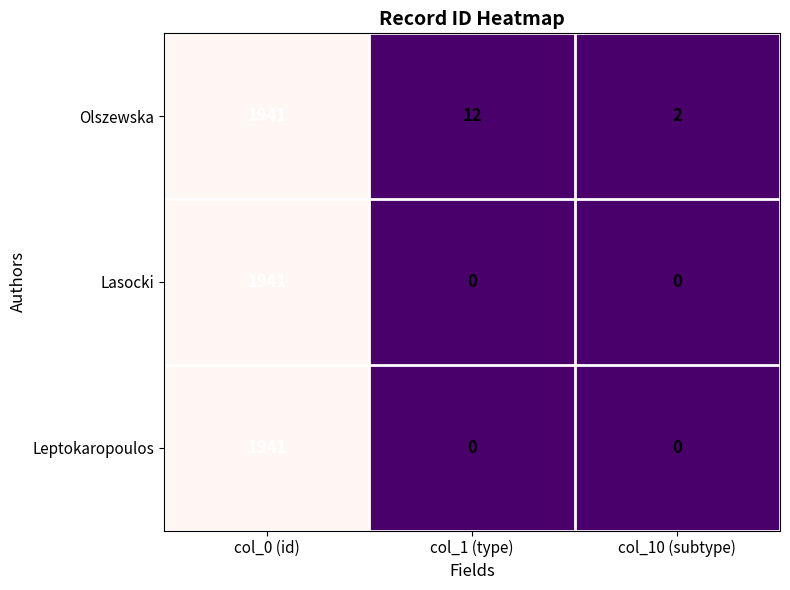

Which series changed the most between col_1 (type) and col_10 (subtype)?

Olszewska